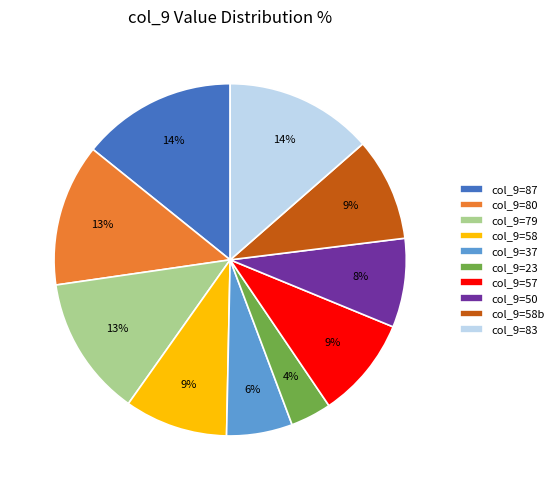

What percentage is the col_9=87 slice, to the nearest percent?

14%